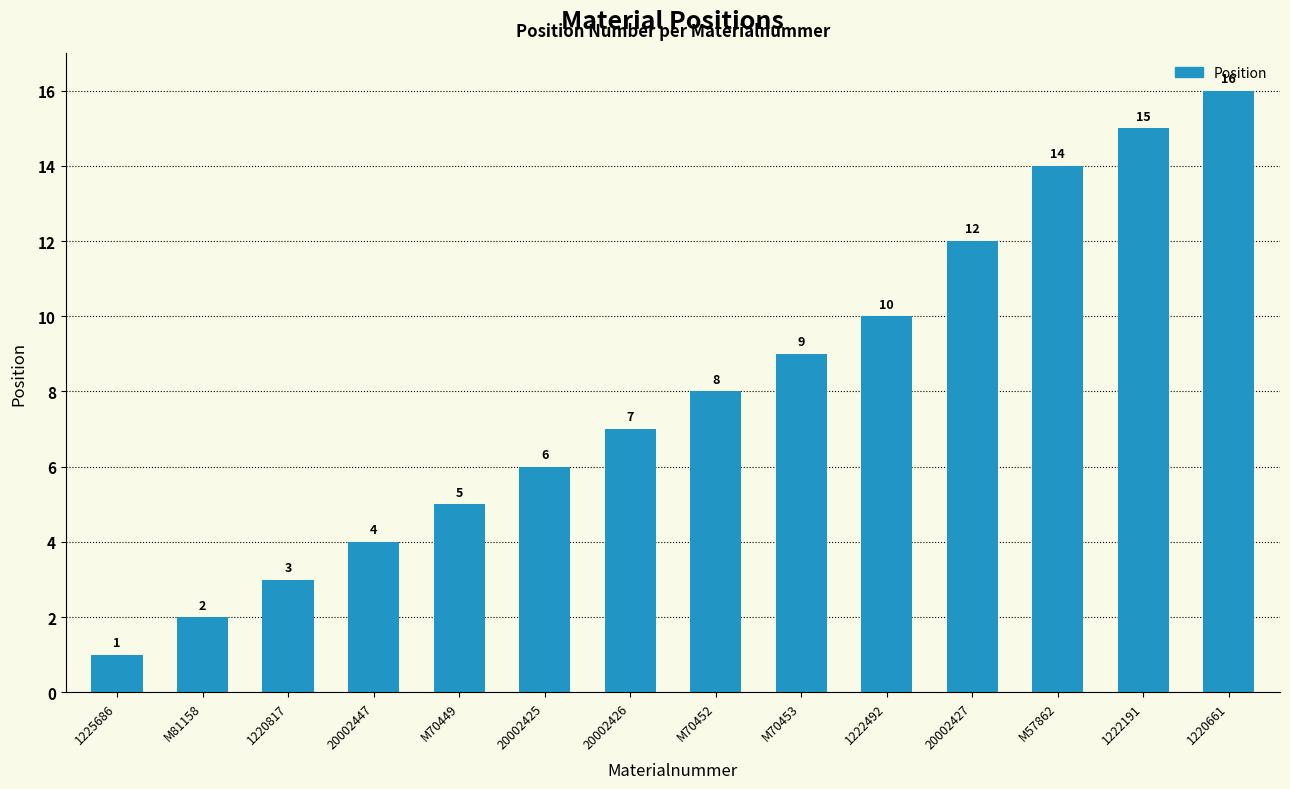

At which label is the value closest to 8?

M70452